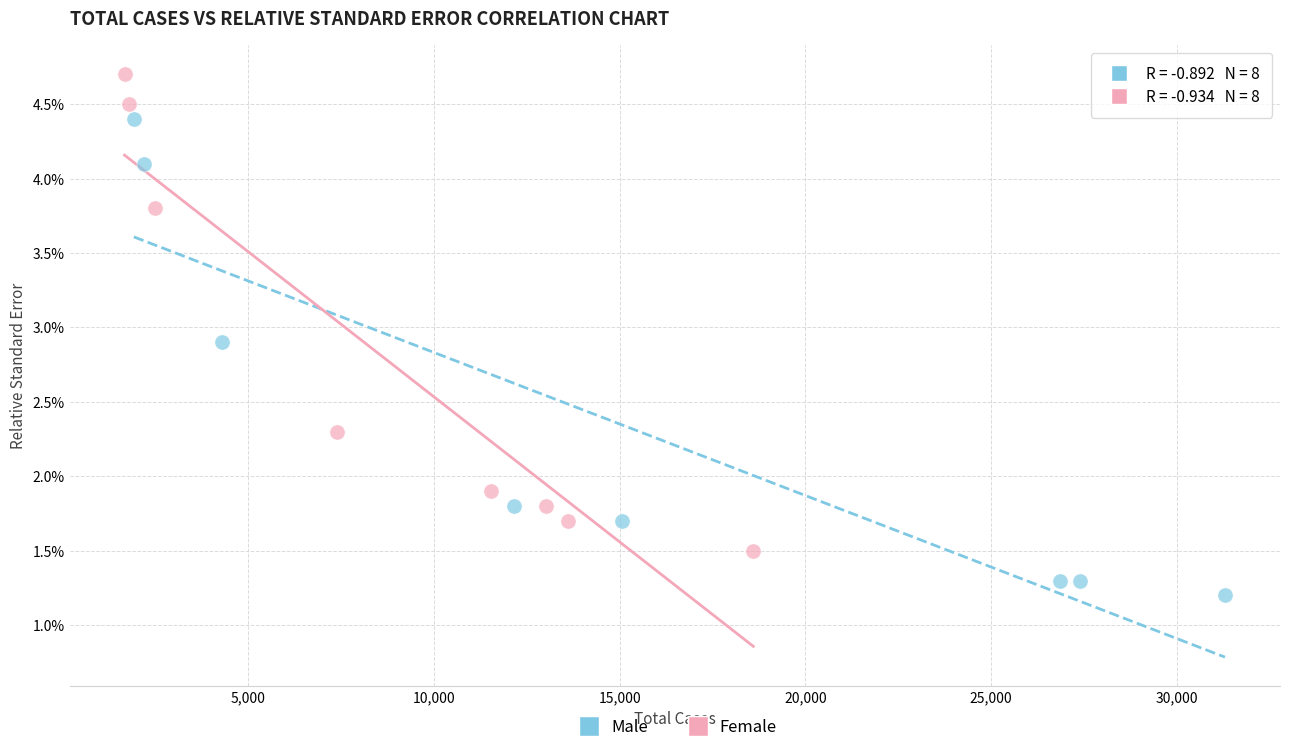

Which series contains the lowest Y value?

Male